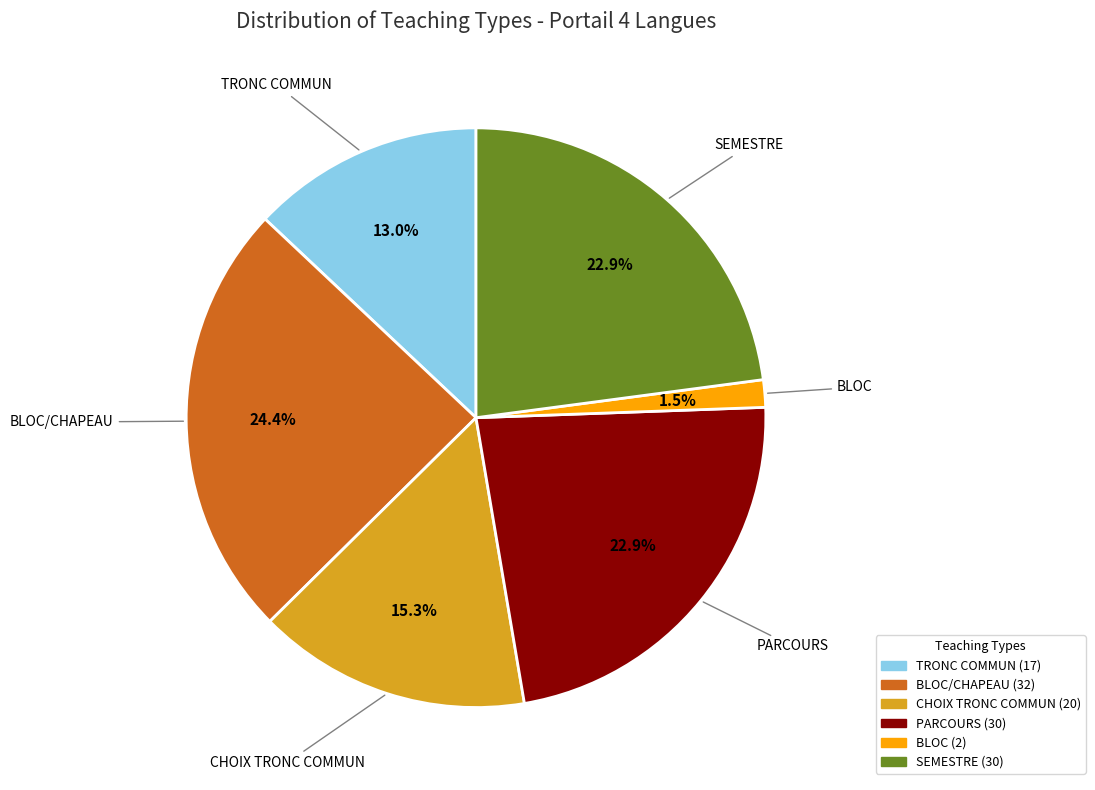

How many slices are in this pie chart?

6